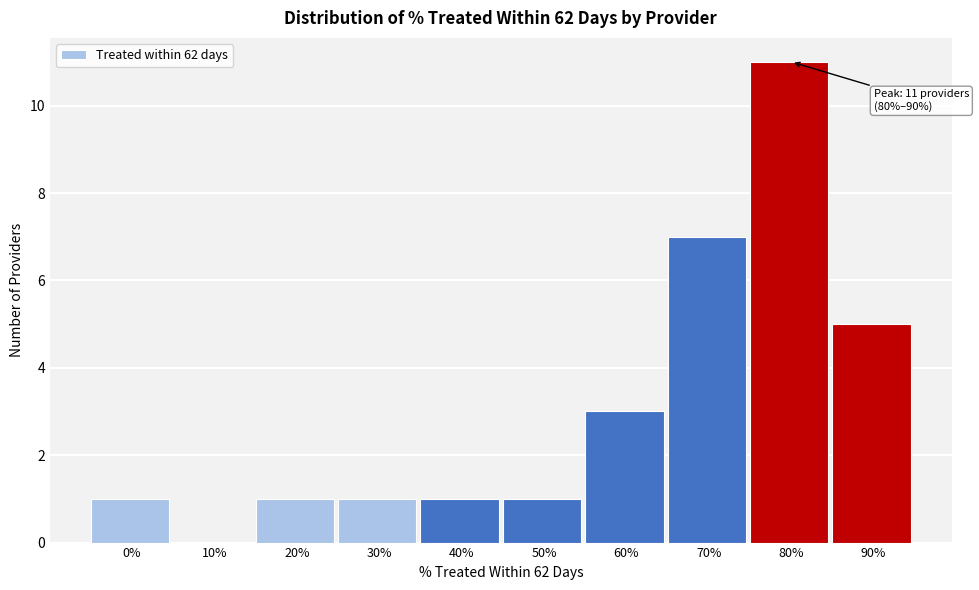

What is the ratio of the value at 70% to the value at 0%?

7.0